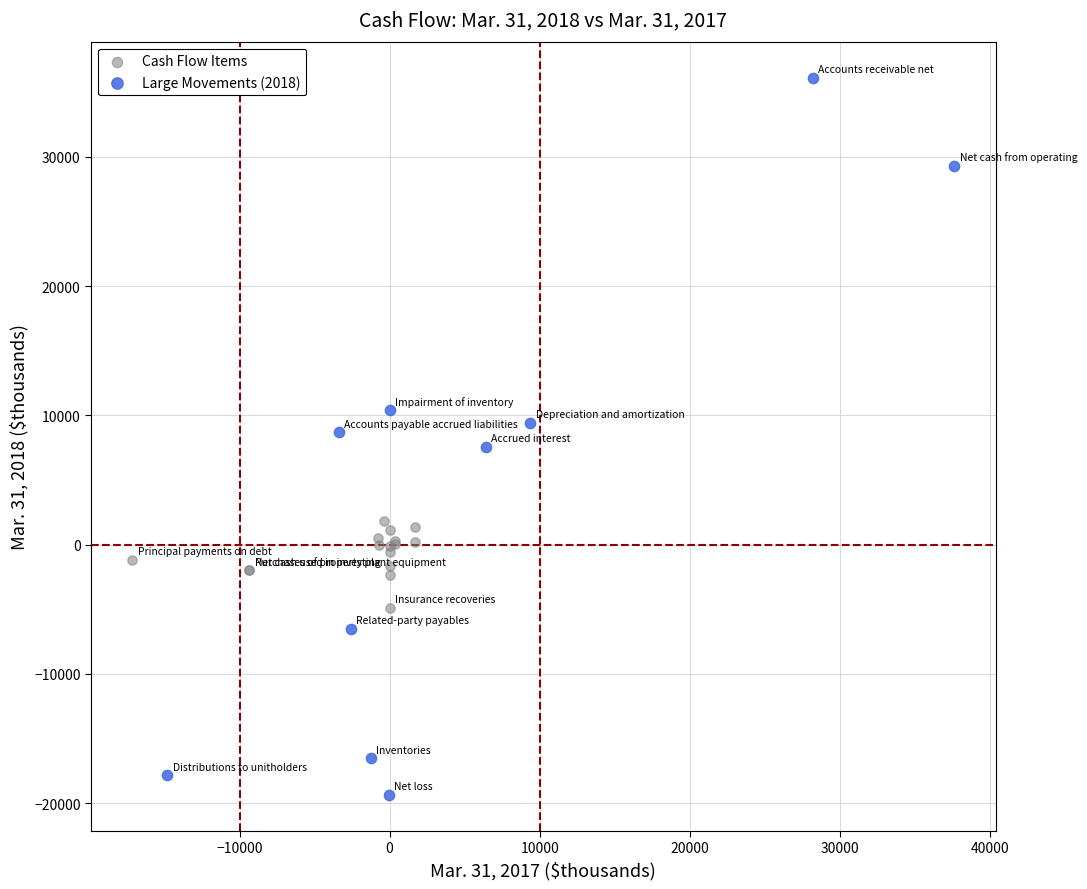

Which series has the largest Y range (max minus min)?

Large Movements (2018)